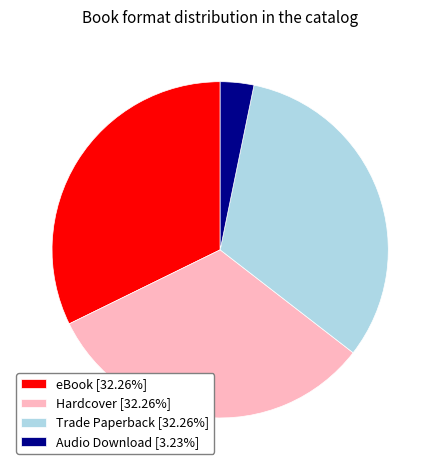

Approximately how many times larger is the value at Trade Paperback [32.26%] compared to eBook [32.26%]?

1.0